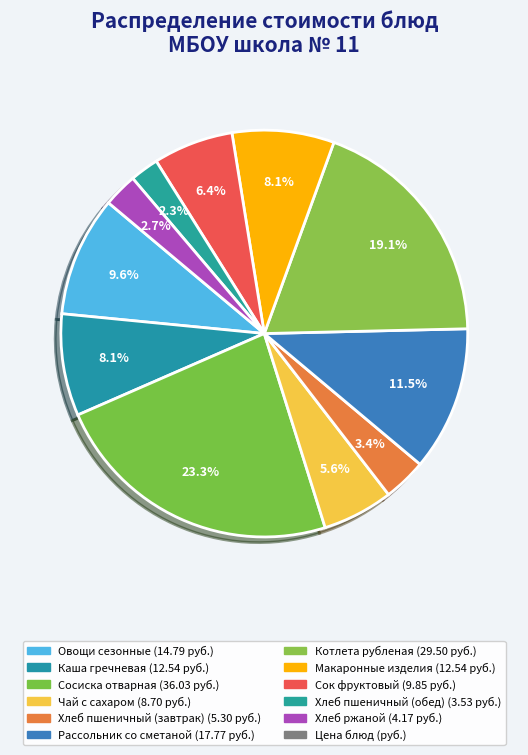

To the nearest percent, what is the difference between the largest and smallest slice percentages?

21%